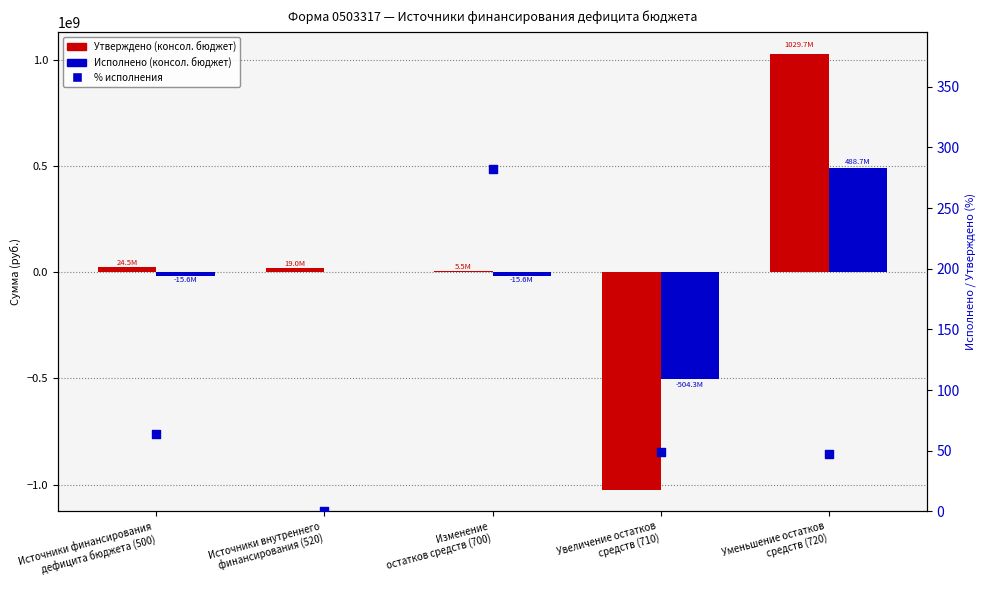

At which category is the sum across all series the highest?

Уменьшение остатков
средств (720)